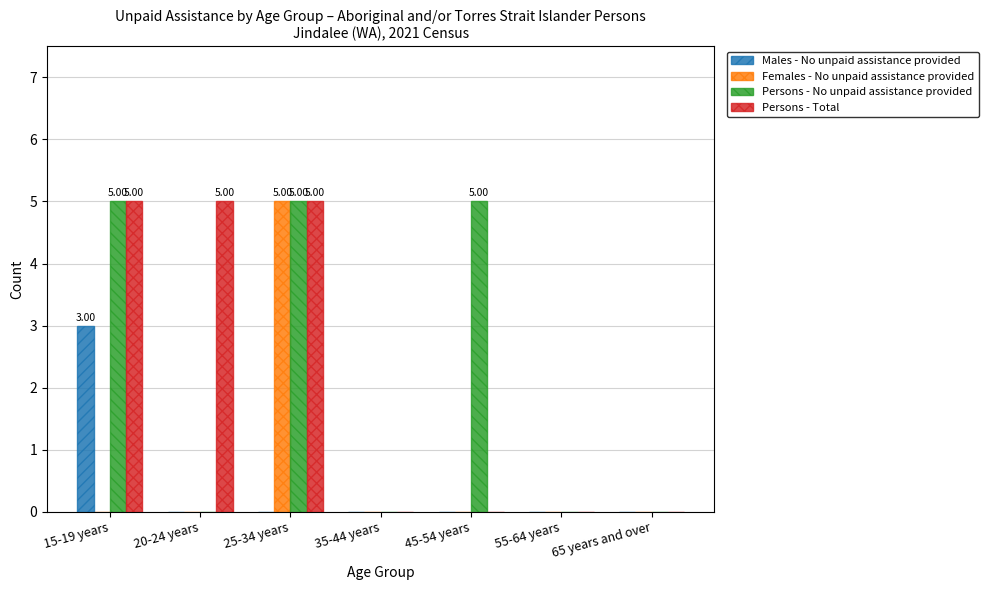

What is the average value of the Persons - No unpaid assistance provided series?

2